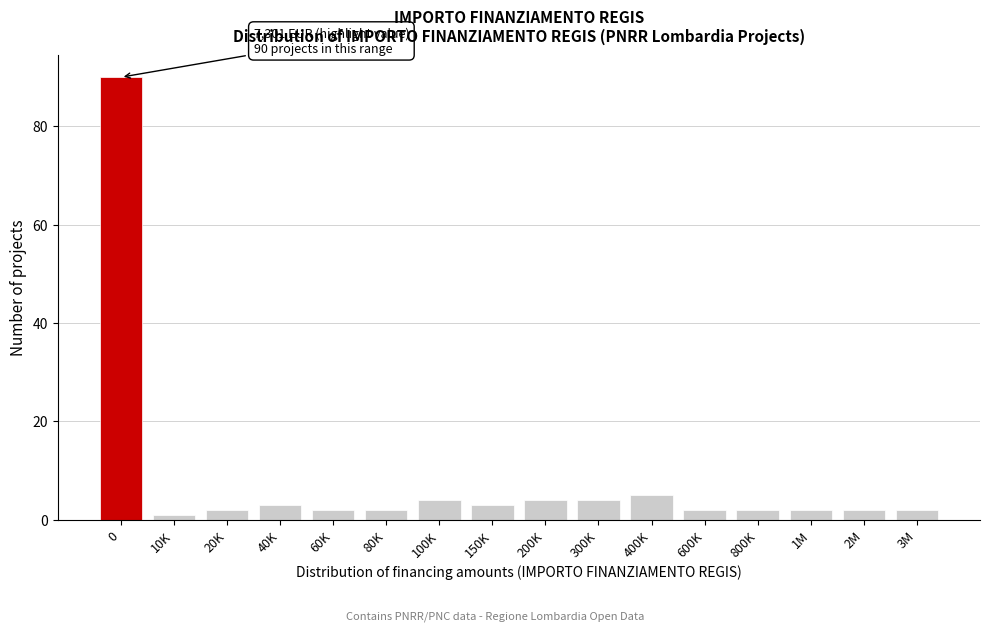

Reading left to right, list all the values displayed in this chart.

0=90	10K=1	20K=2	40K=3	60K=2	80K=2	100K=4	150K=3	200K=4	300K=4	400K=5	600K=2	800K=2	1M=2	2M=2	3M=2